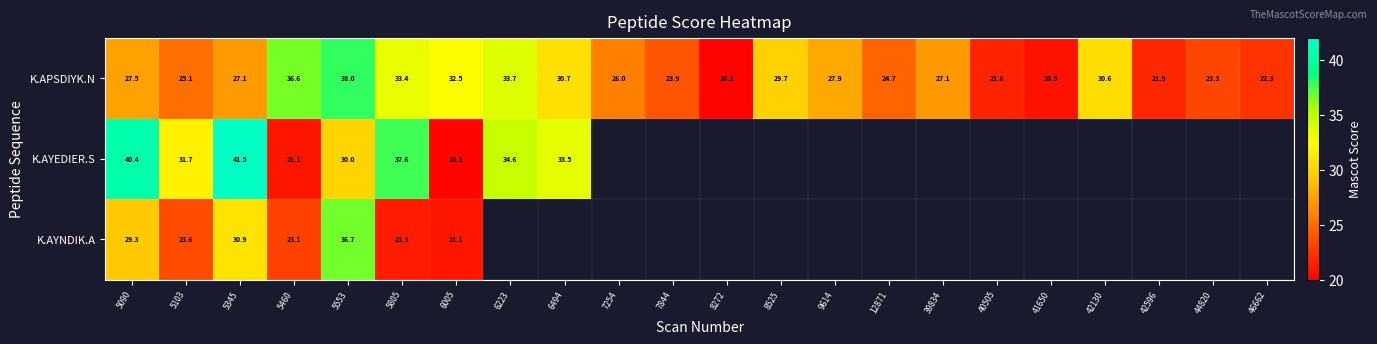

At which label does K.APSDIYK.N first exceed 27?

5090